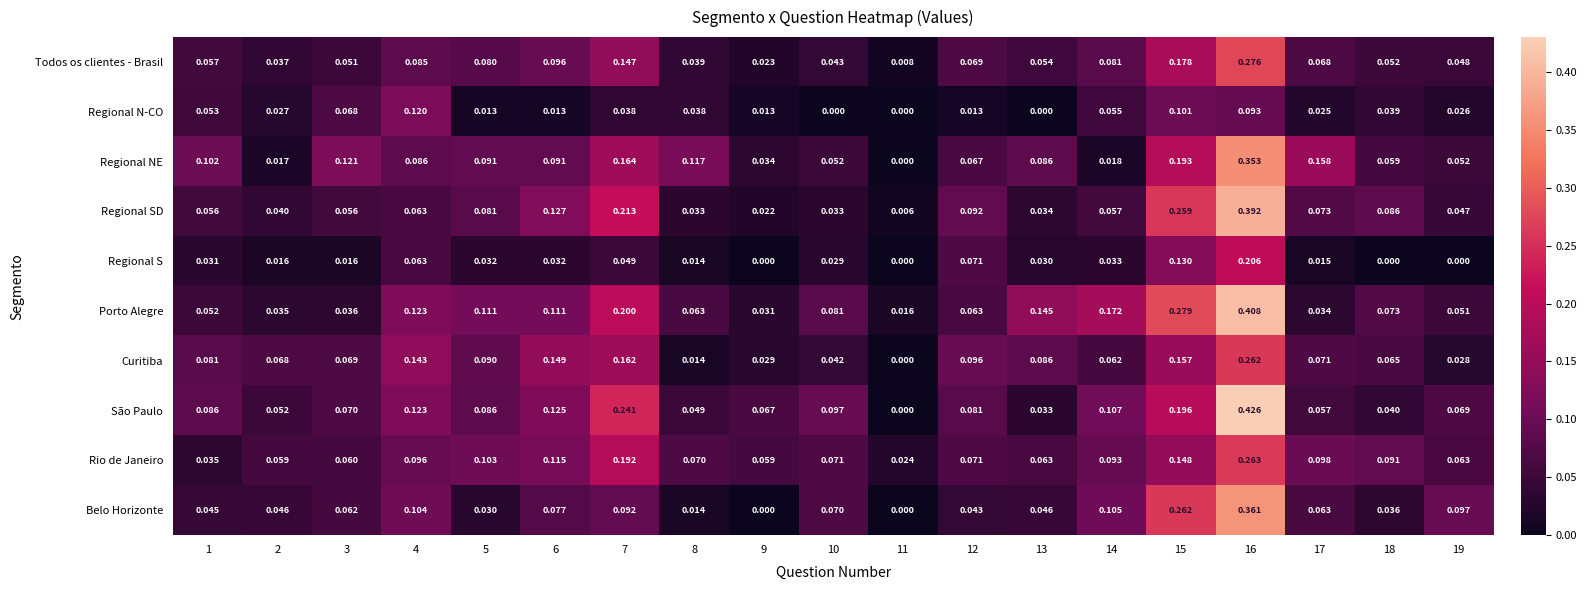

Which series has the largest total across all categories?

Porto Alegre